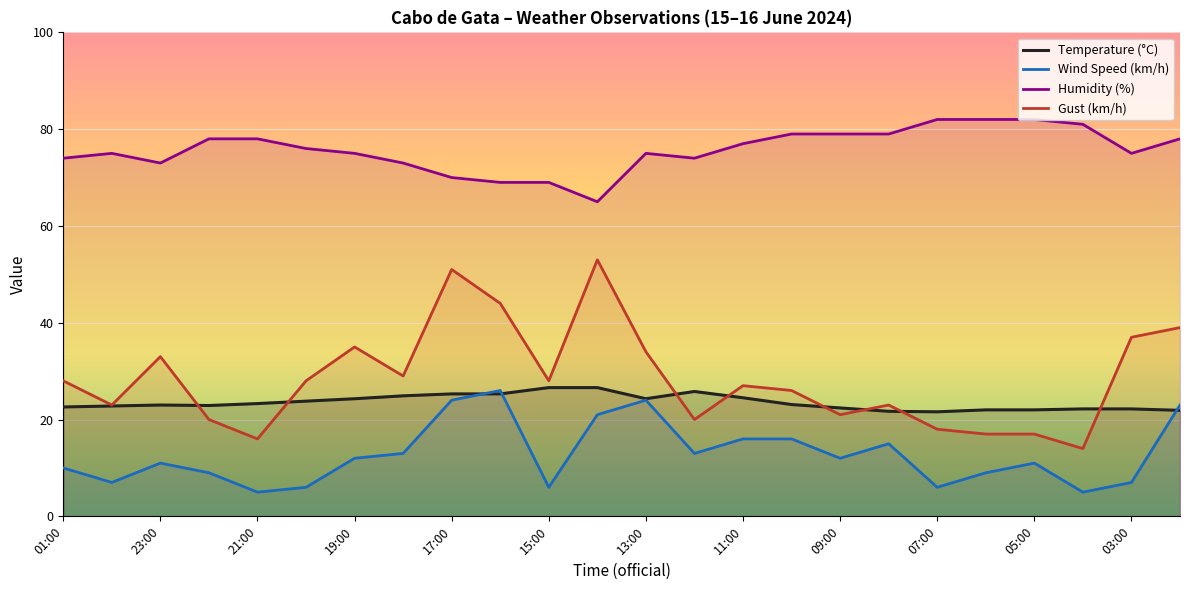

Which series has the largest total across all categories?

Humidity (%)